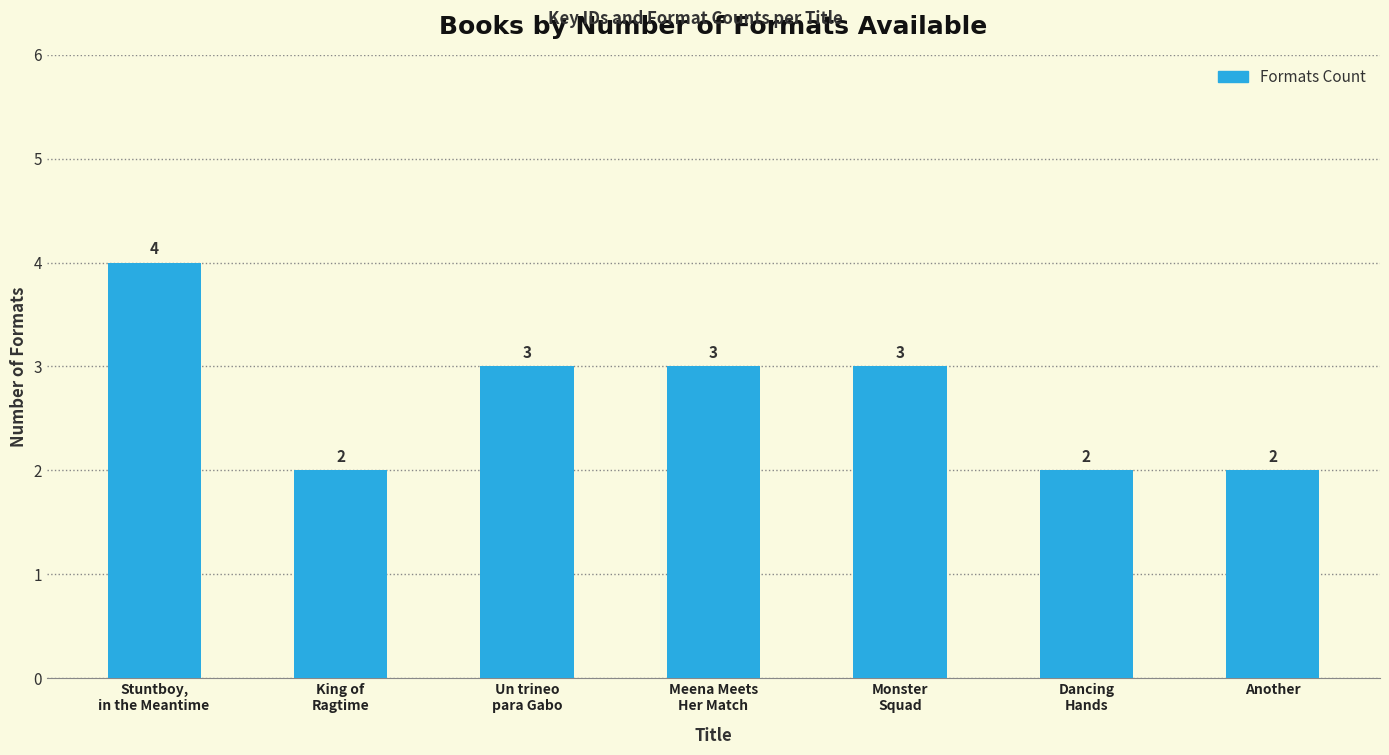

True or false: the data shows 2 at Dancing
Hands.

True